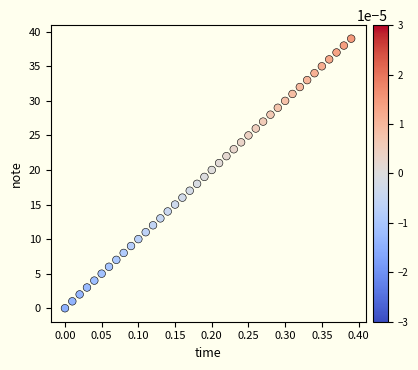

What is the range of Y values (max minus min)?

39